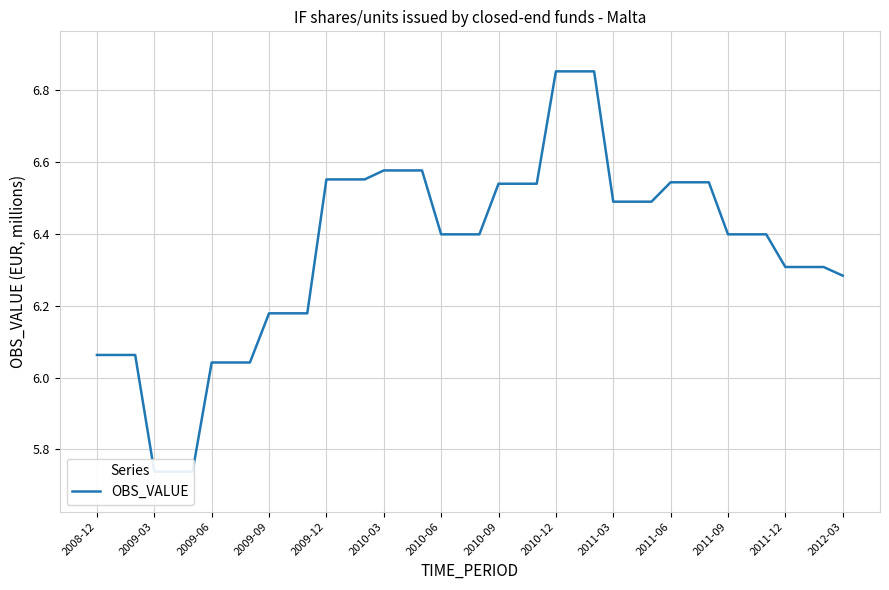

What is the difference between the values at 15 and 25?

0.3